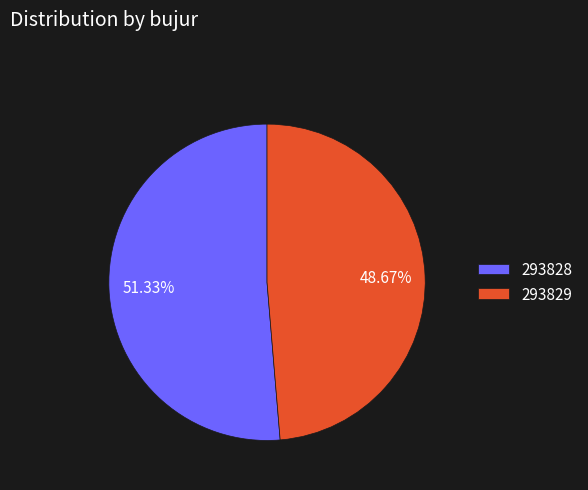

Combined, what portion of the pie is 293829 and 293828?

100.0%